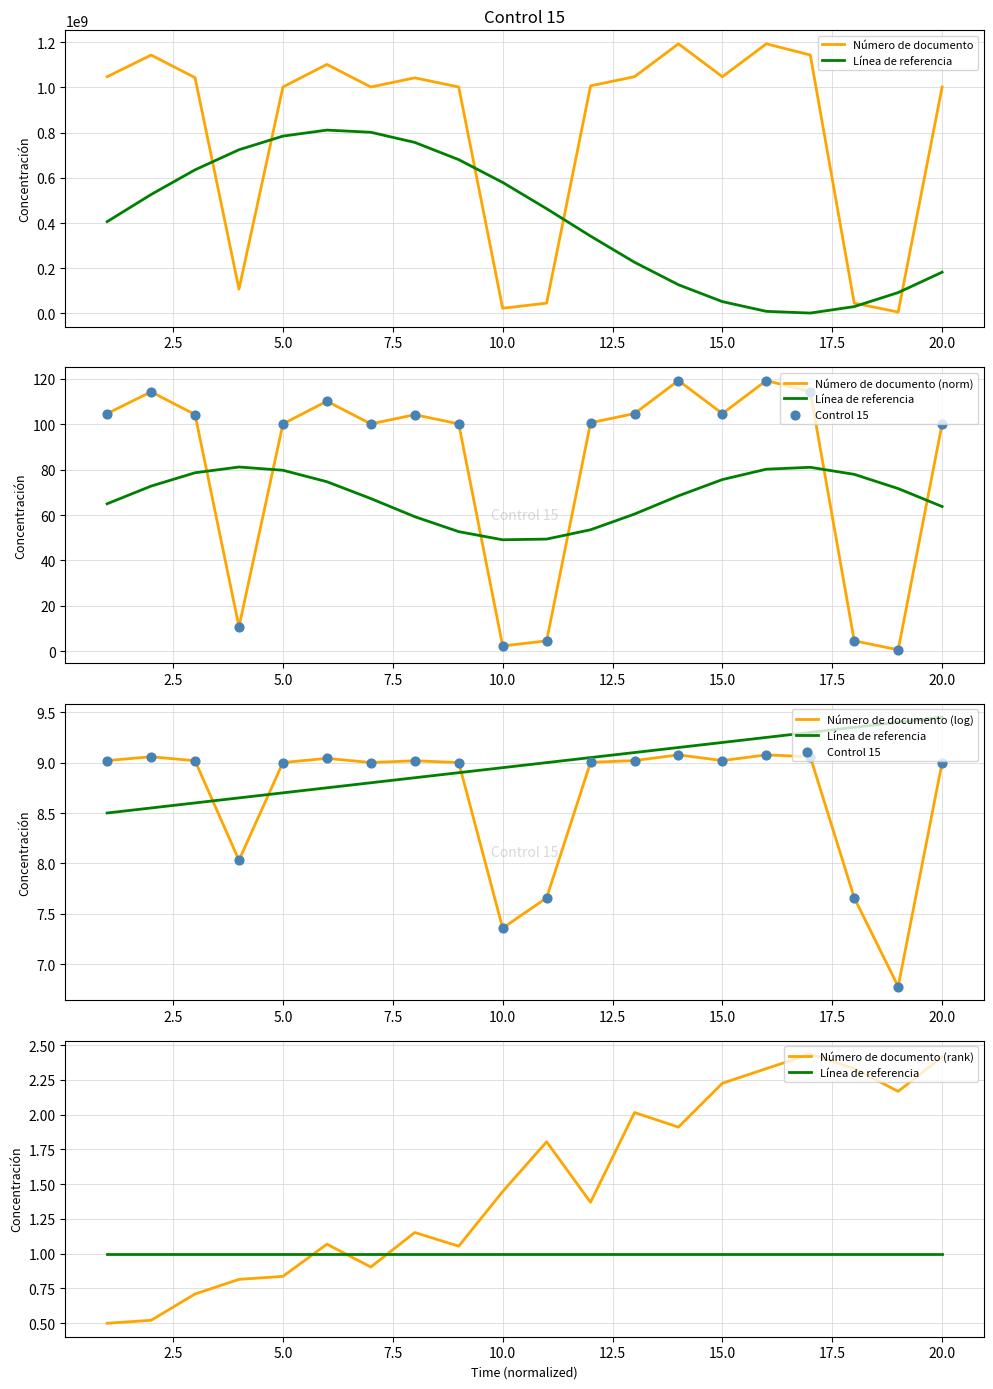

Which series has the widest spread of Y values?

Número de documento